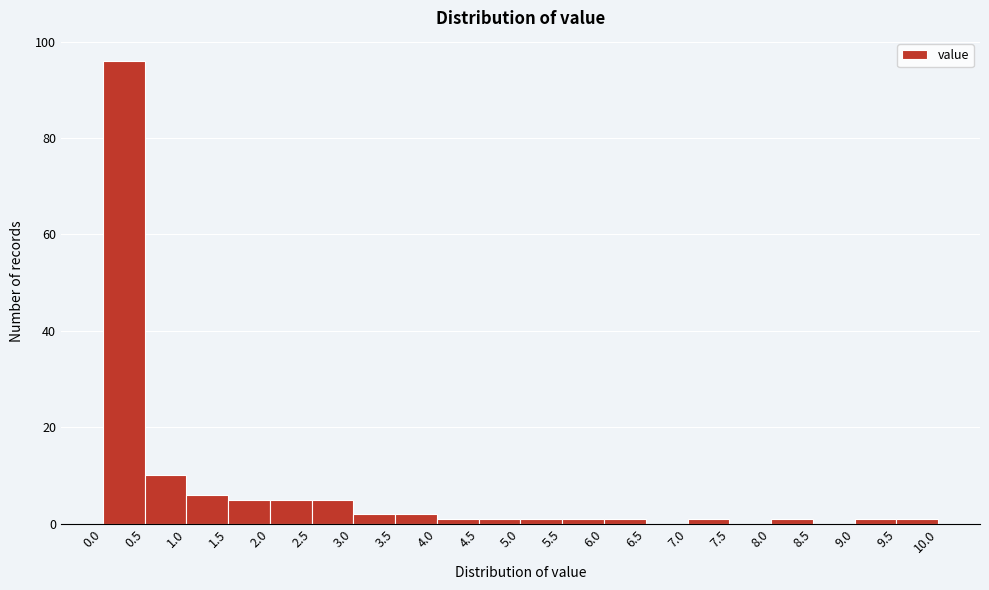

Reading left to right, list every bar in this chart as the range it spans on the x-axis followed by its height. The values are not printed on the chart, so give them approximately, as read against the axis.

0.0 to 0.5: 96
0.5 to 1.0: 10
1.0 to 1.5: 6
1.5 to 2.0: 6
2.0 to 2.5: 6
2.5 to 3.0: 6
3.0 to 3.5: 2
3.5 to 4.0: 2
4.0 to 4.5: under 2
4.5 to 5.0: under 2
5.0 to 5.5: under 2
5.5 to 6.0: under 2
6.0 to 6.5: under 2
6.5 to 7.0: 0
7.0 to 7.5: under 2
7.5 to 8.0: 0
8.0 to 8.5: under 2
8.5 to 9.0: 0
9.0 to 9.5: under 2
9.5 to 10.0: under 2